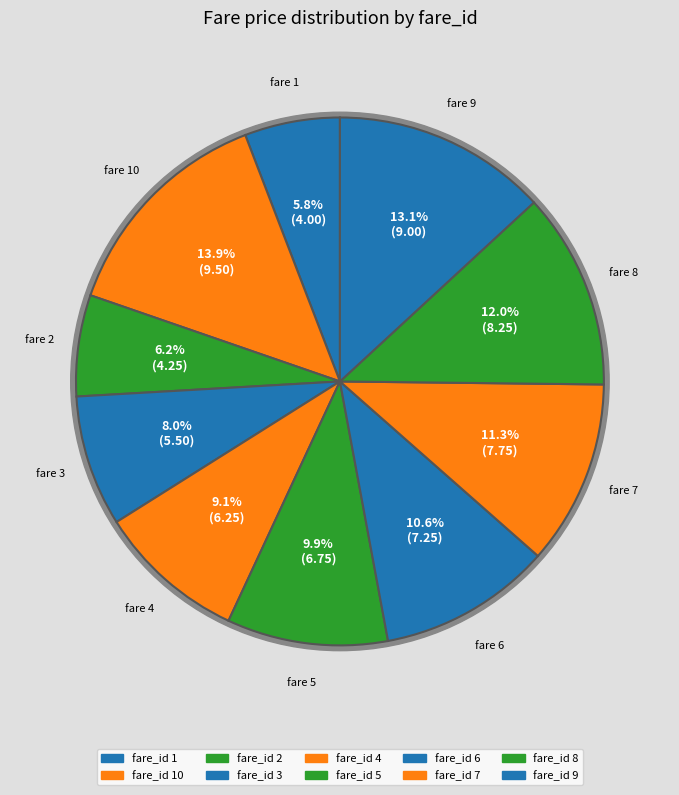

Rank the categories by value from lowest to highest.

1, 2, 3, 4, 5, 6, 7, 8, 9, 10